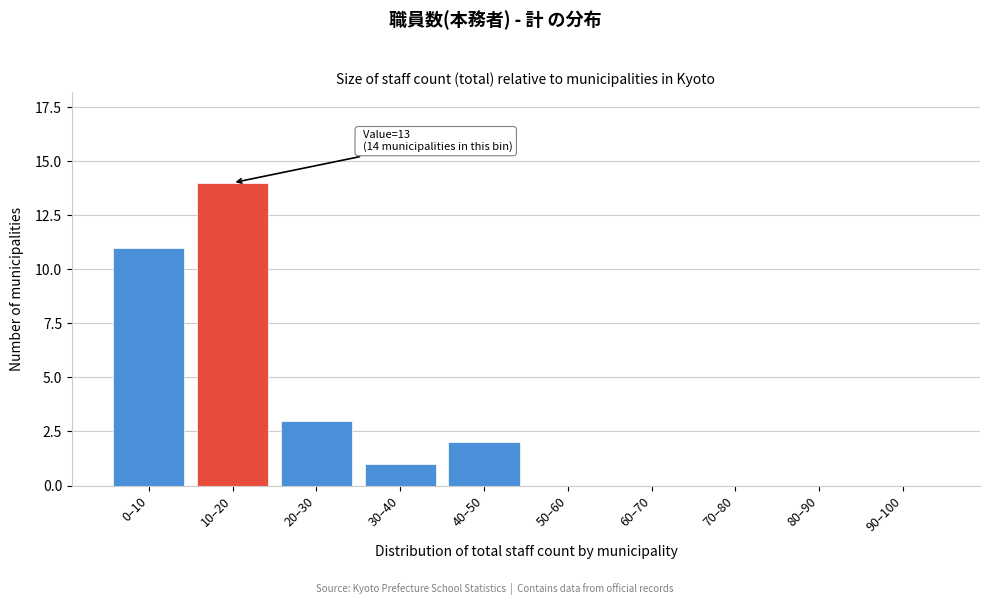

Reading left to right, extract all data points from this chart.

0–10=11	10–20=14	20–30=3	30–40=1	40–50=2	50–60=0	60–70=0	70–80=0	80–90=0	90–100=0